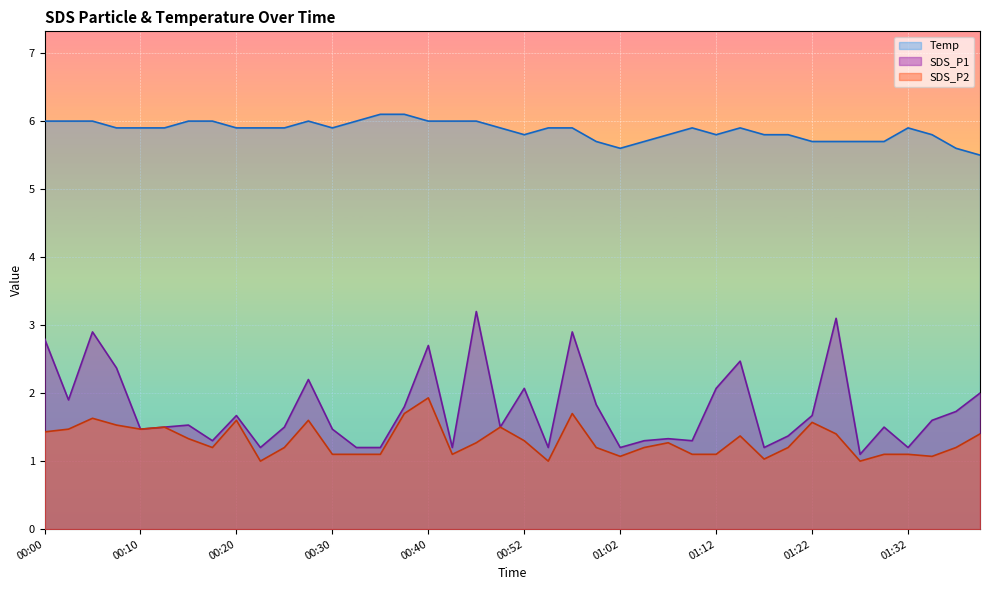

Count the Temp values in the range 5 to 6.

38